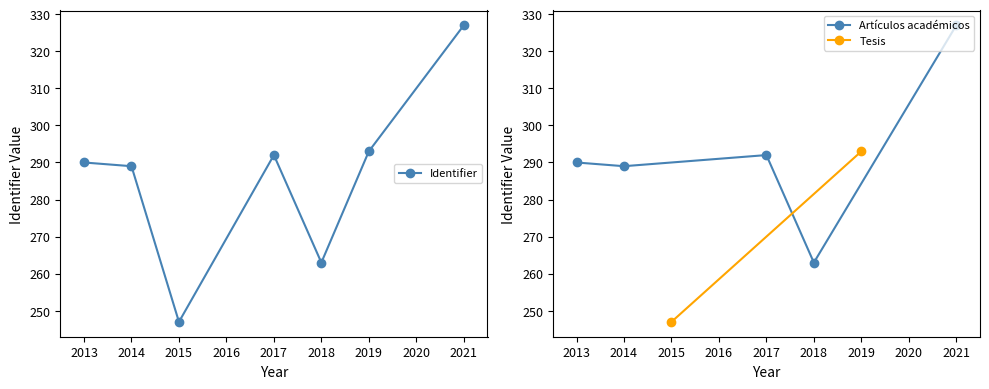

Which has a higher value, 2021 or 2014?

2021